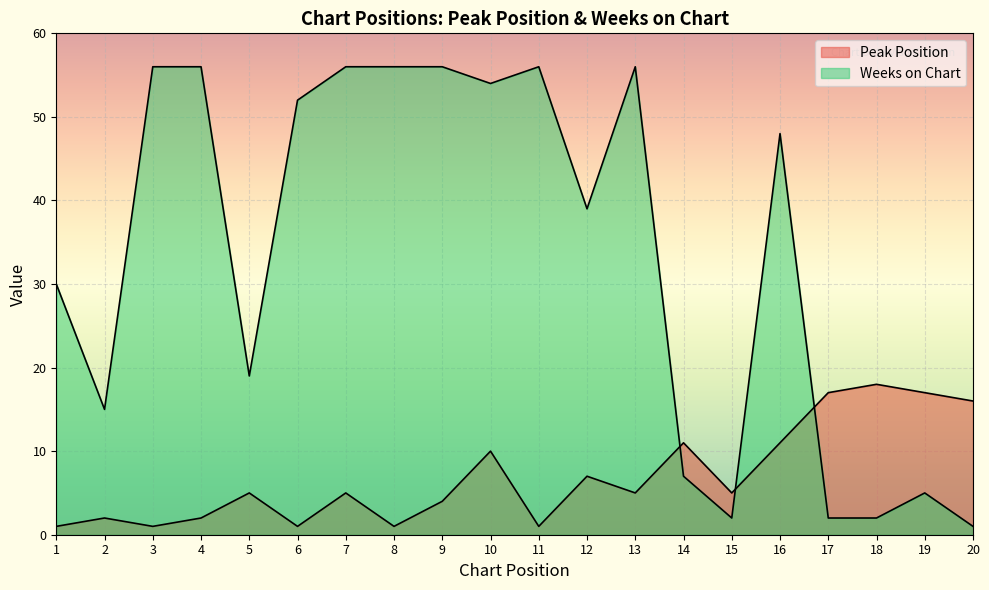

Which label corresponds to the smallest value in the chart?

1